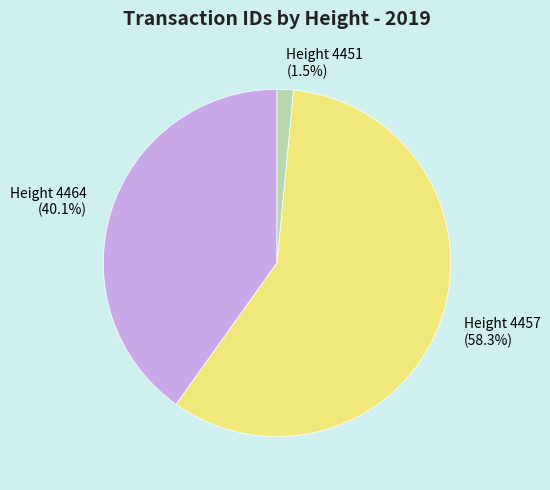

Rank the categories by value from highest to lowest.

Height 4457, Height 4464, Height 4451